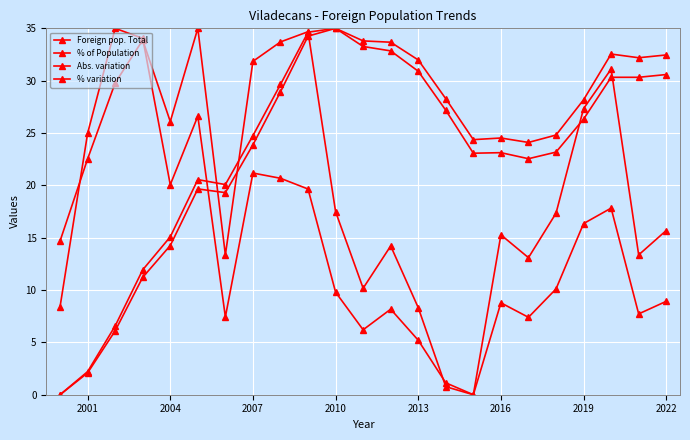

How many categories are shown in the chart?

23